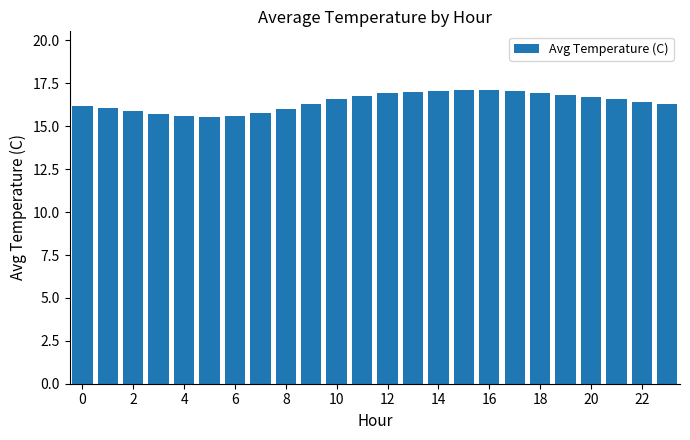

What is the difference between the maximum and minimum values?

1.6